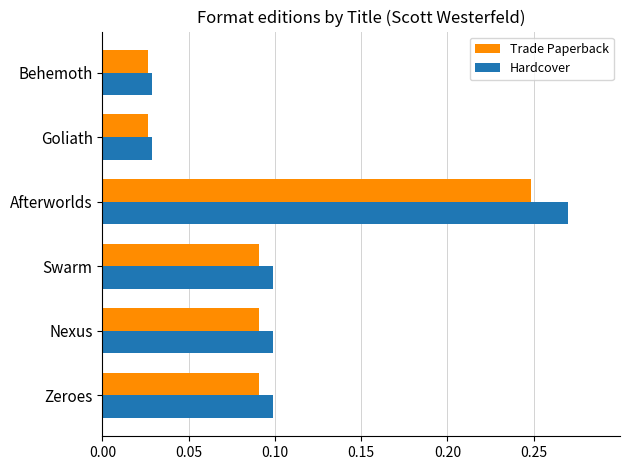

Which series has the largest total across all categories?

Hardcover